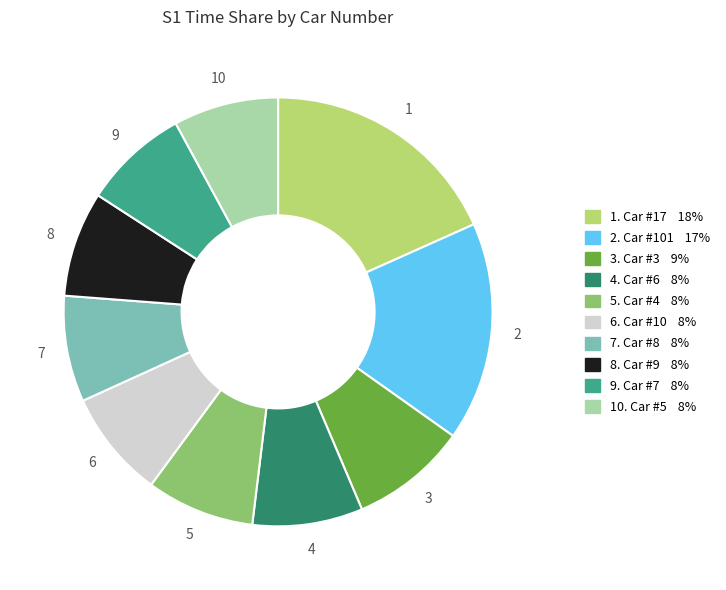

Does any single category account for the majority?

No